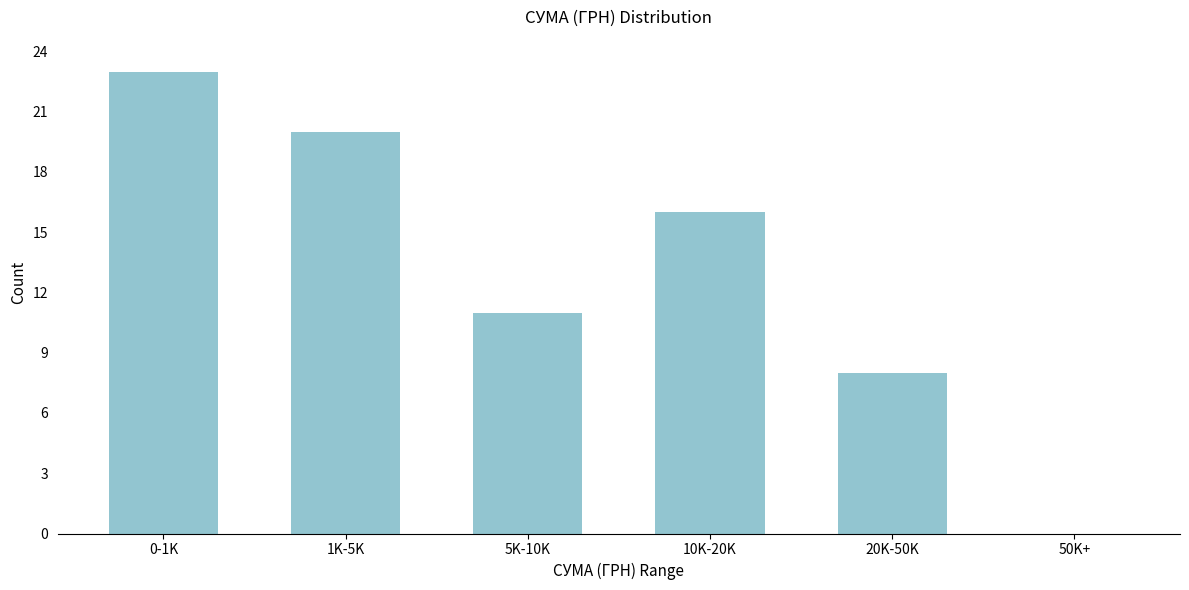

Reading left to right, transcribe all the data shown in this chart.

0-1K=23	1K-5K=20	5K-10K=11	10K-20K=16	20K-50K=8	50K+=0